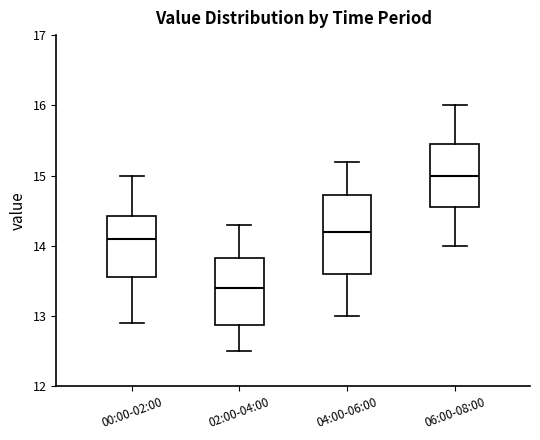

Which box's median line is the lowest?

02:00-04:00